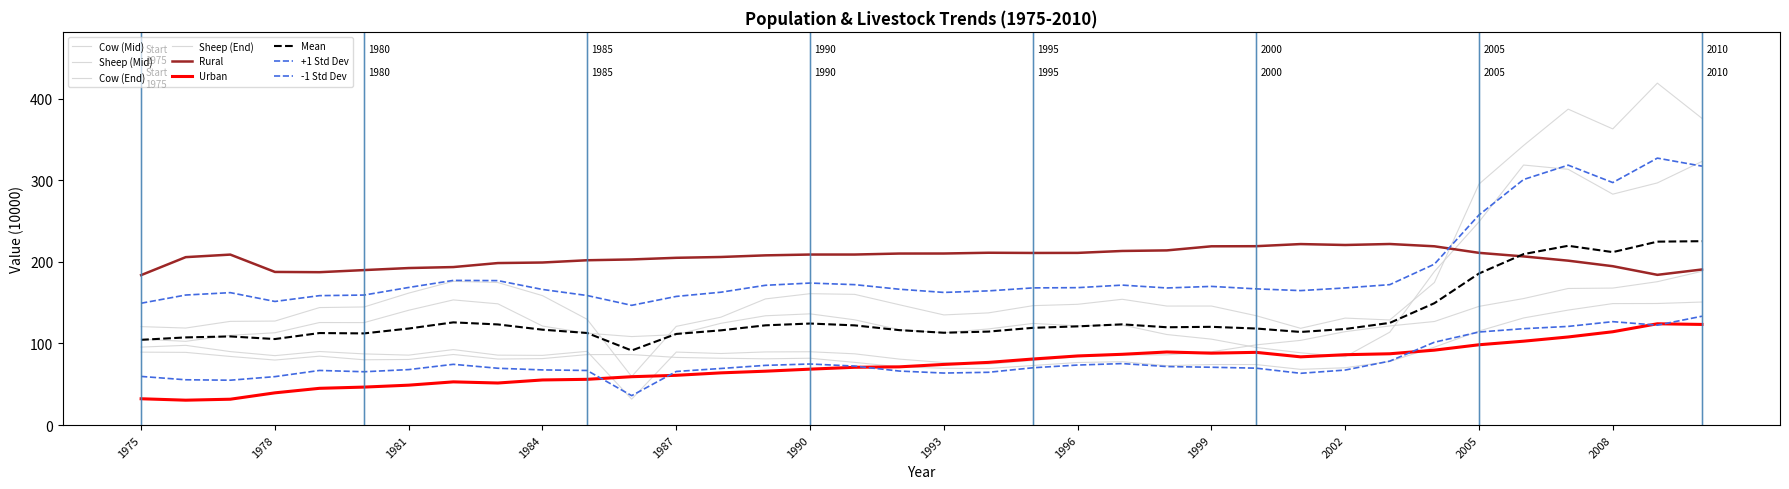

Which label corresponds to the largest value in the chart?

2009